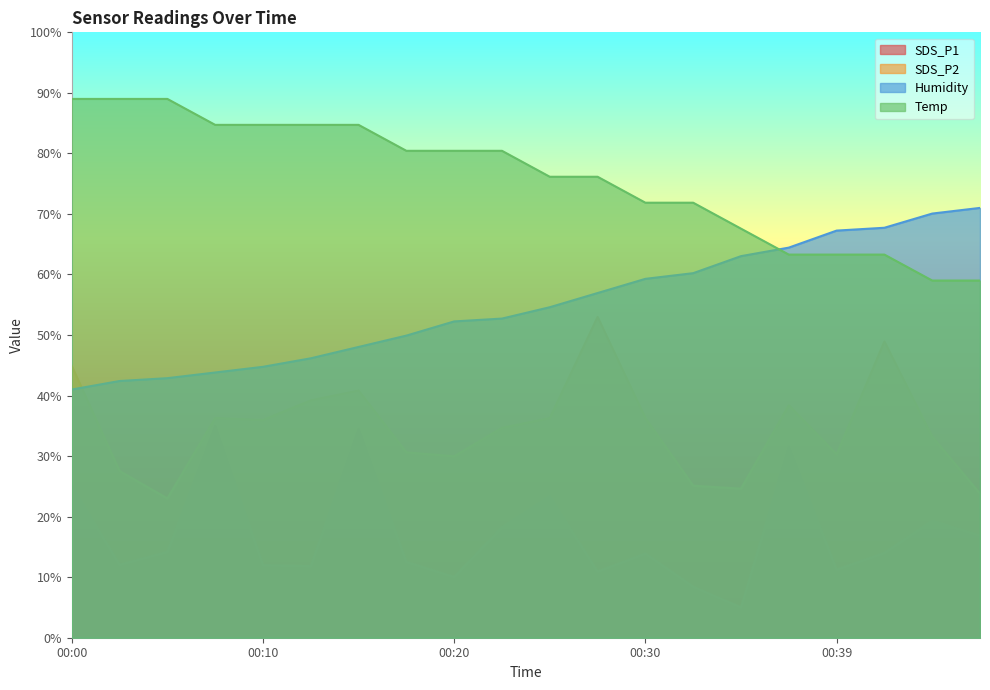

Between 00:44 and 00:17, which is larger?

00:44